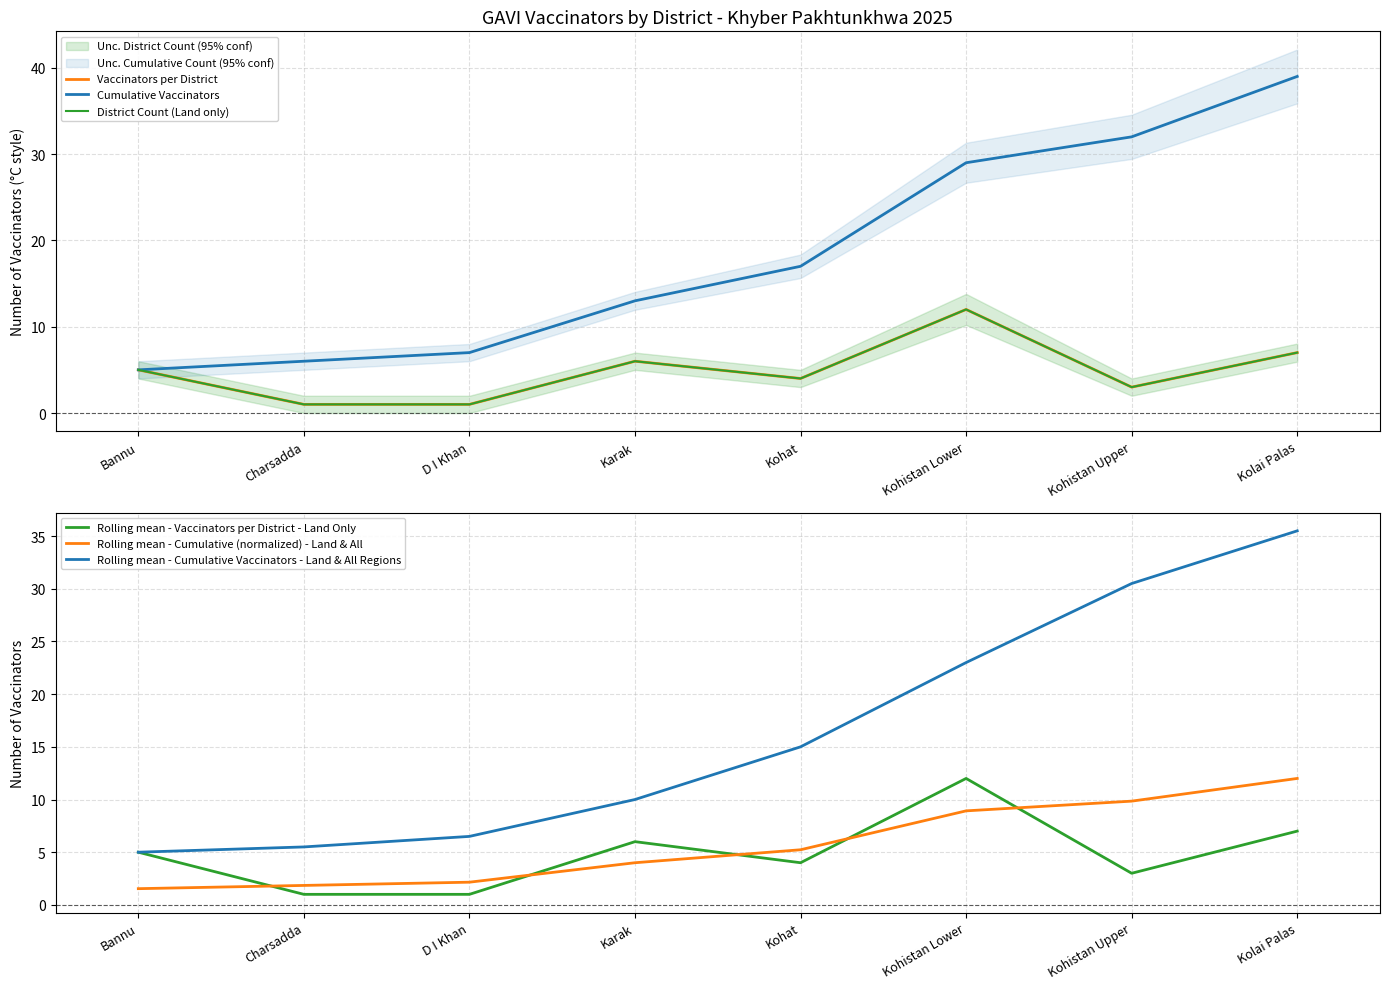

Which series has the largest total across all categories?

Cumulative Vaccinators